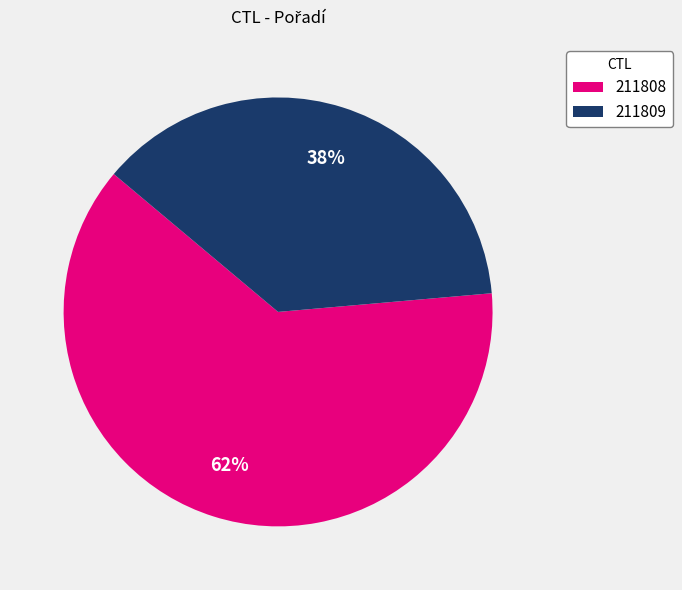

Which category accounts for the majority?

211808